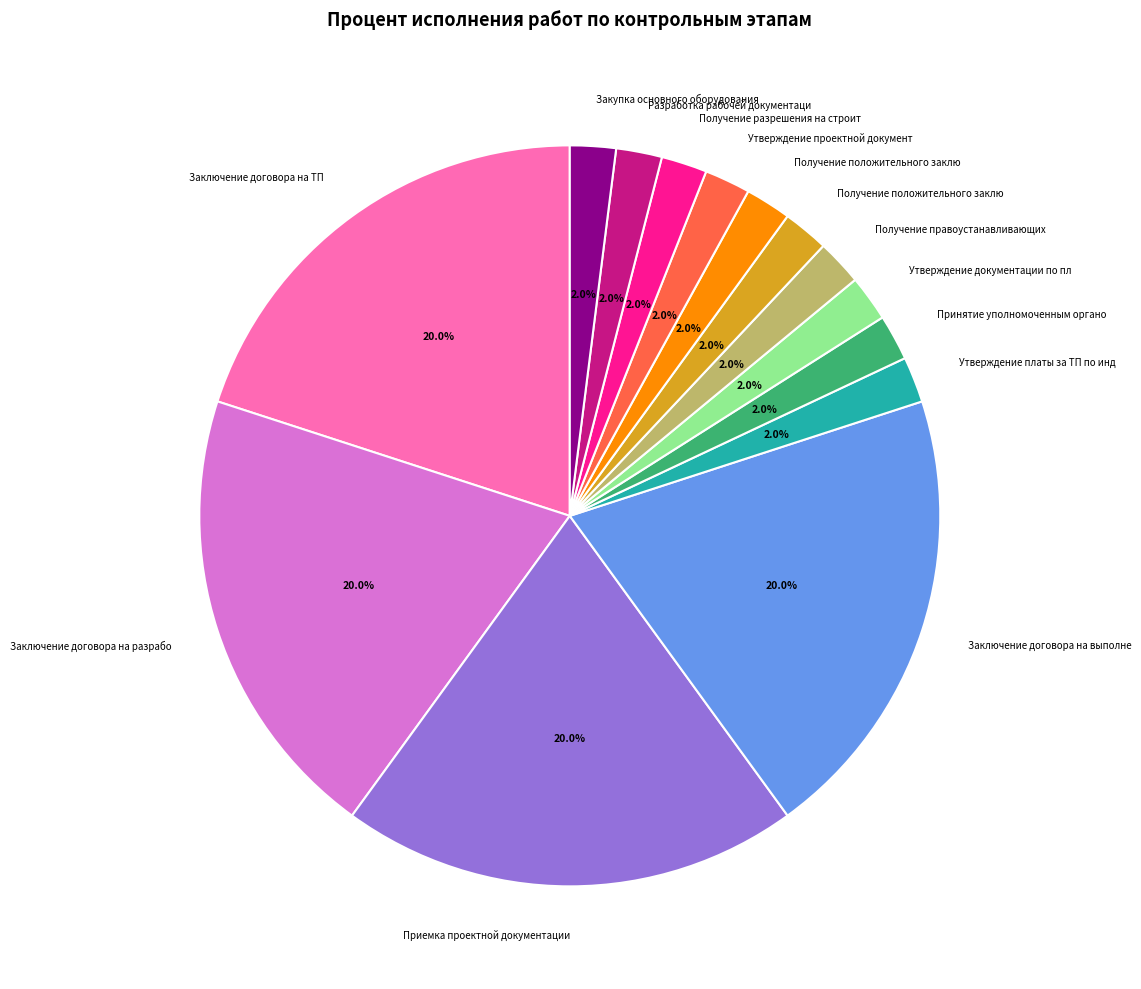

Does any single category account for the majority?

No